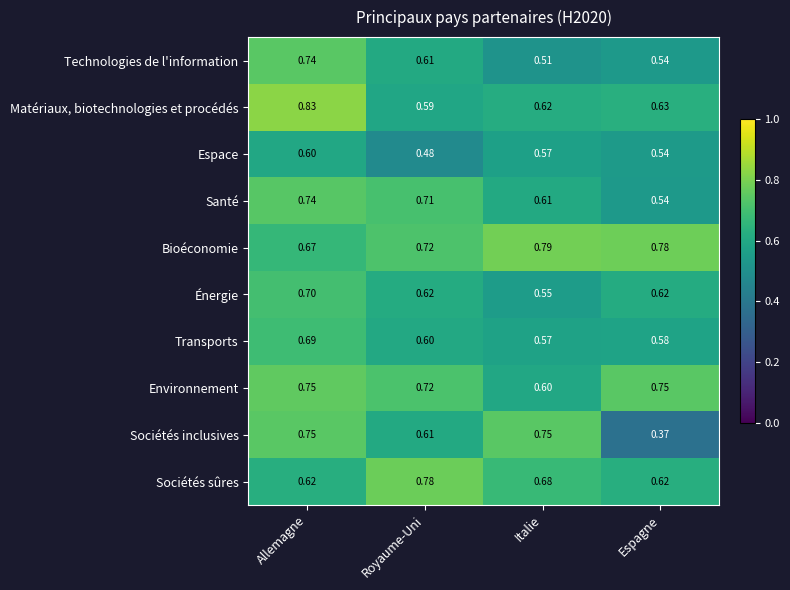

At which category does the chart reach its minimum across all series?

Espagne